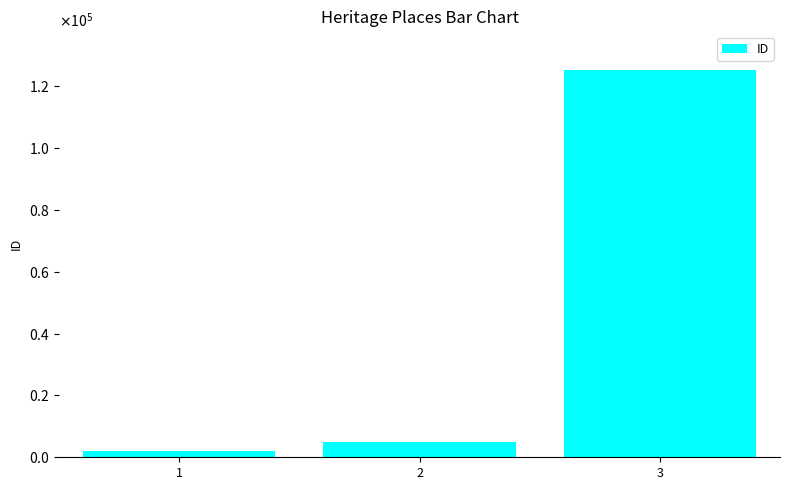

How many data points does each series have?

3